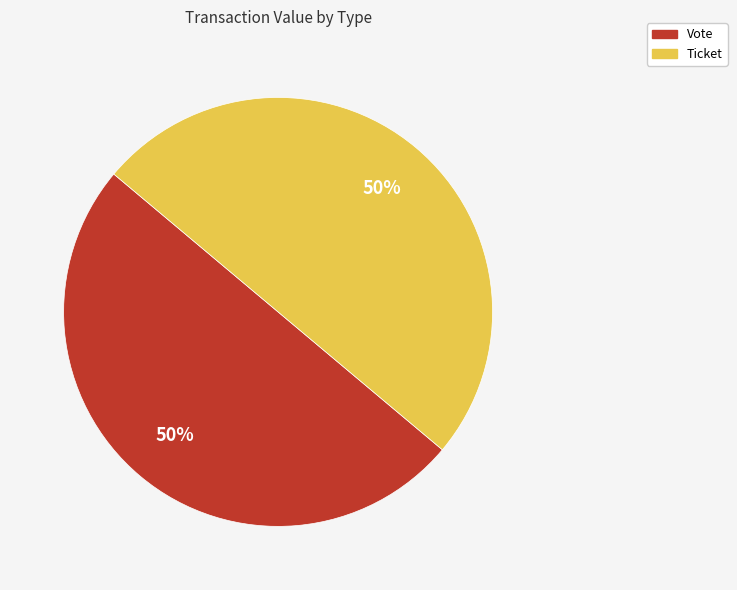

To the nearest percent, what is the average slice percentage?

50%